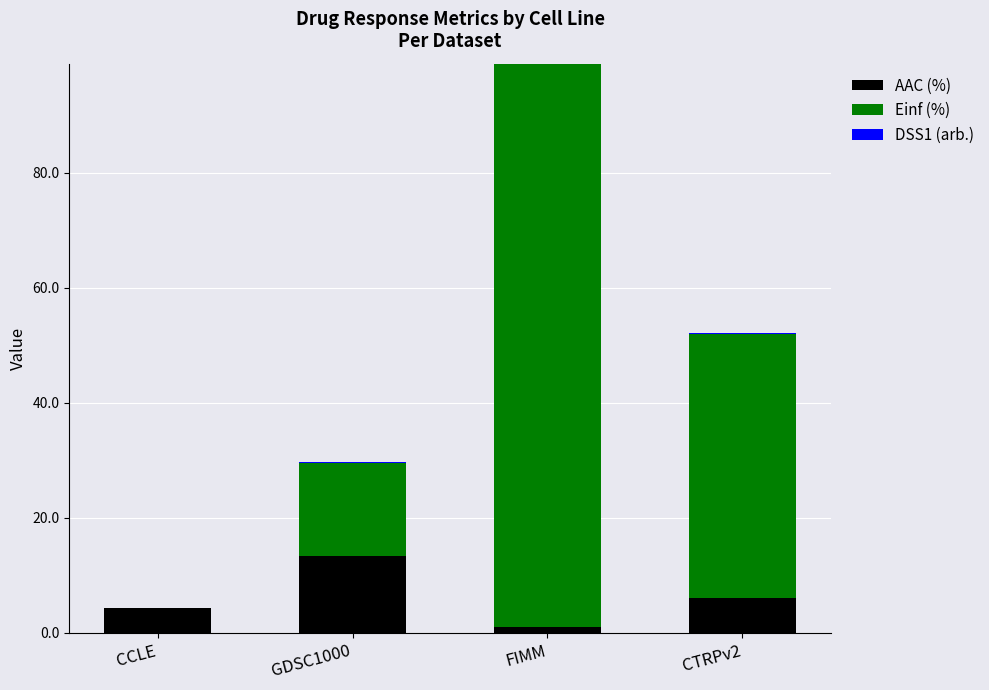

What is the sum of all AAC (%) values?

24.6